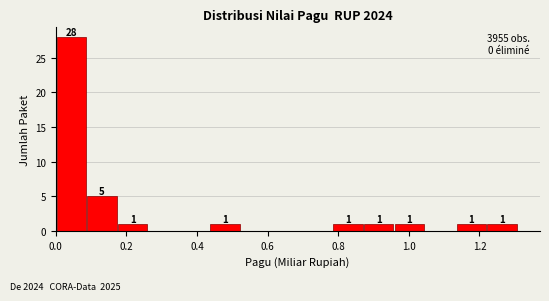

Over which range of the x-axis is the bar tallest?

0.00 to 0.08